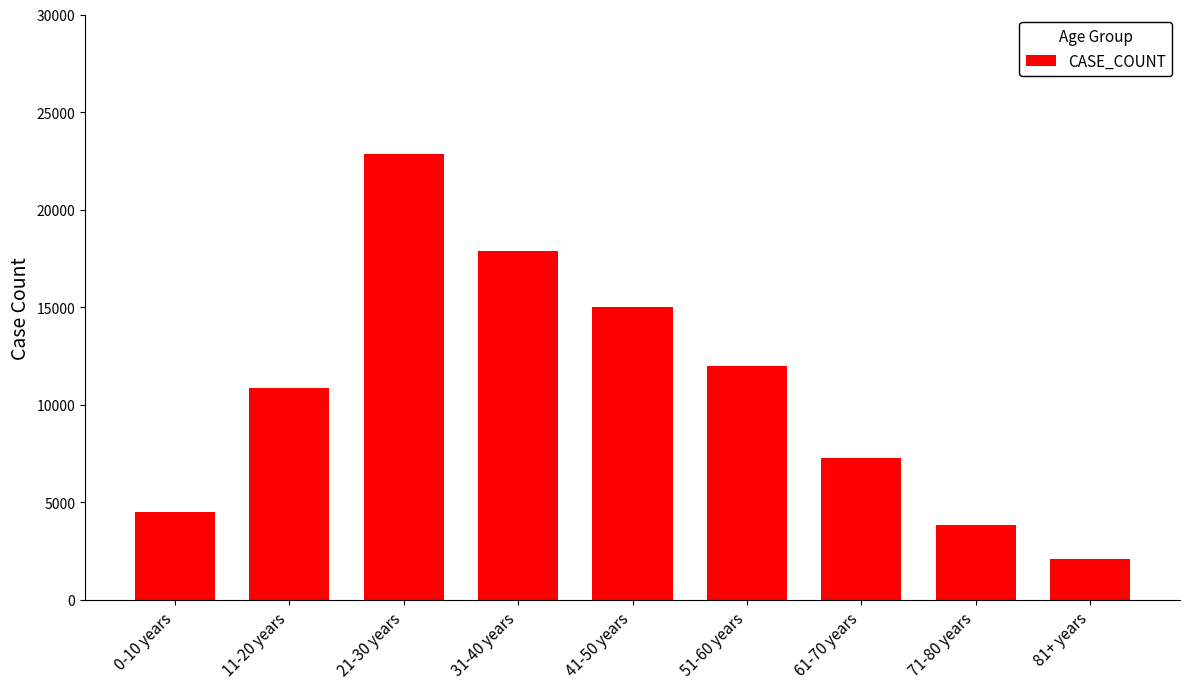

Is it true that the value at 11-20 years is 10857?

True